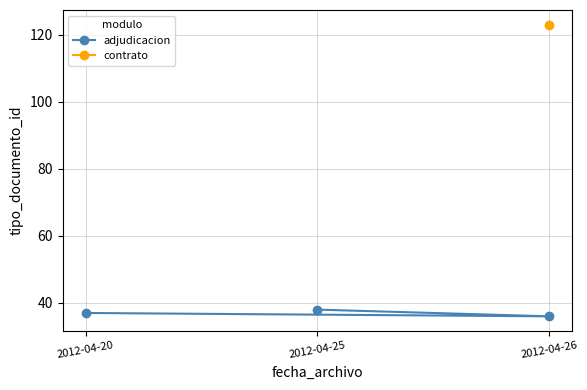

What is the value of the adjudicacion point at the 3rd from the left?

36